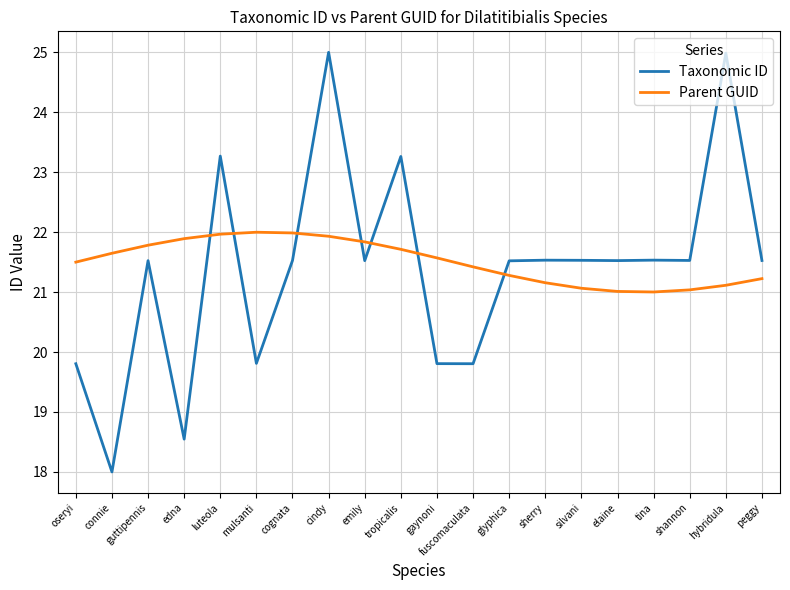

What value does the Parent GUID series have at glyphica?

21.3